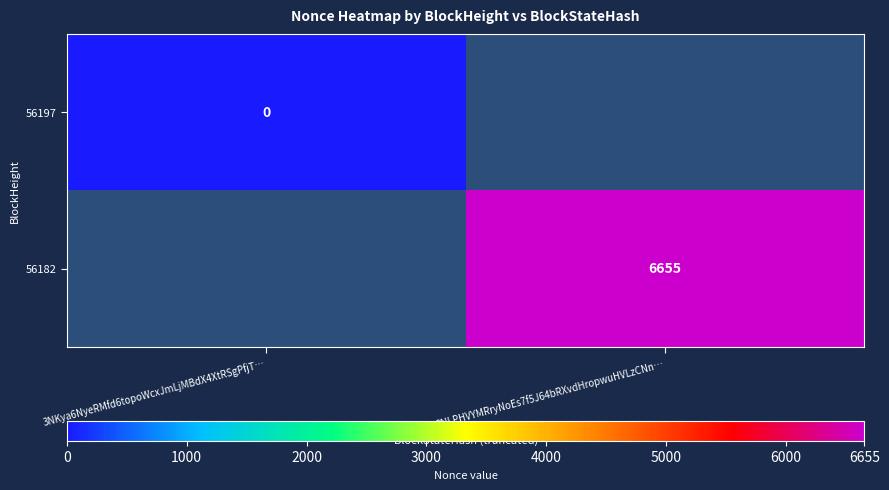

The value of 56182 at 3NLPHVYMRryNoEs7f5J64bRXvdHropwuHVLzCNn… is 11814. True or false?

False